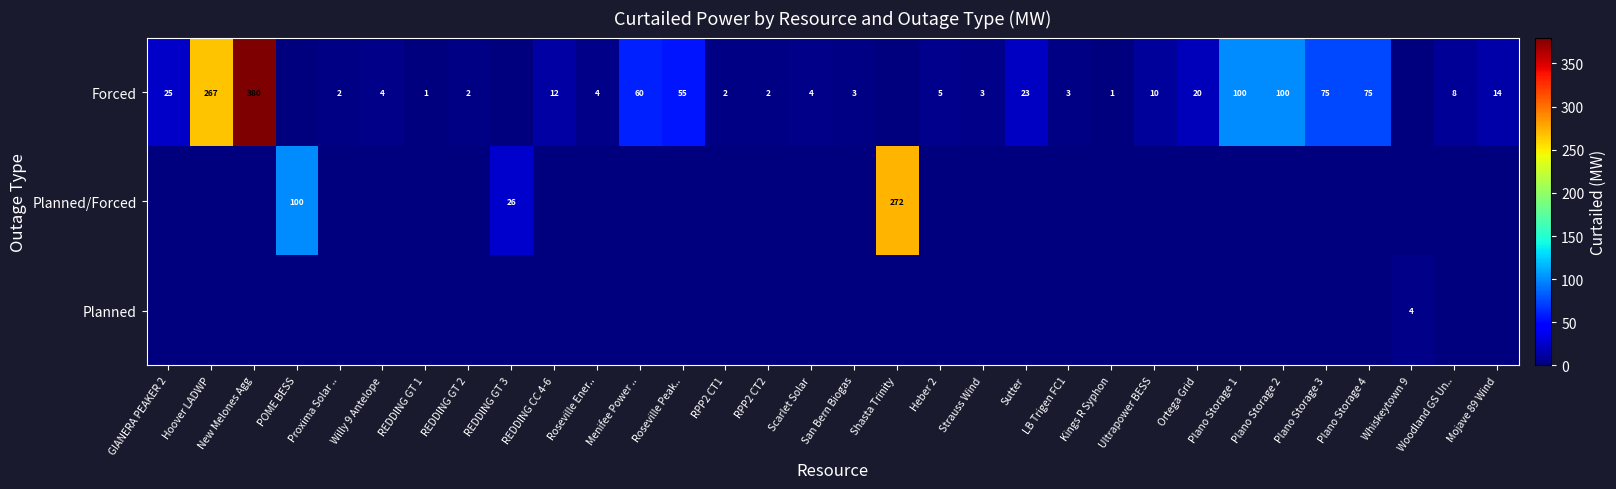

How many data points does each series have?

32